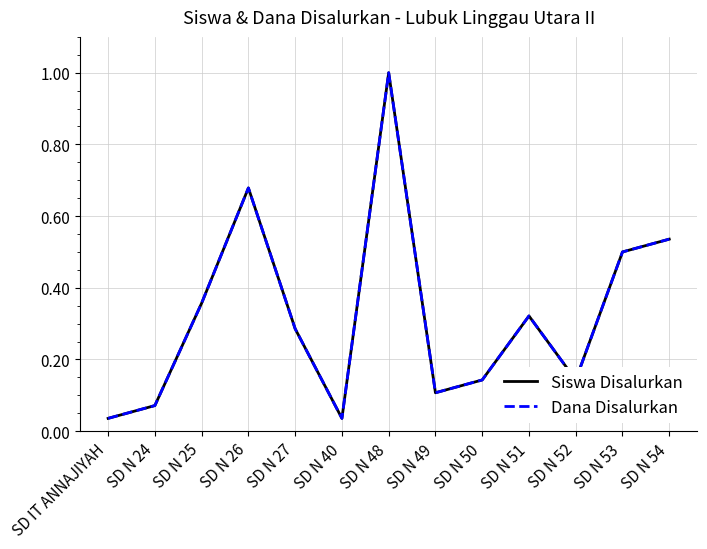

Does the chart have visible grid lines?

Yes